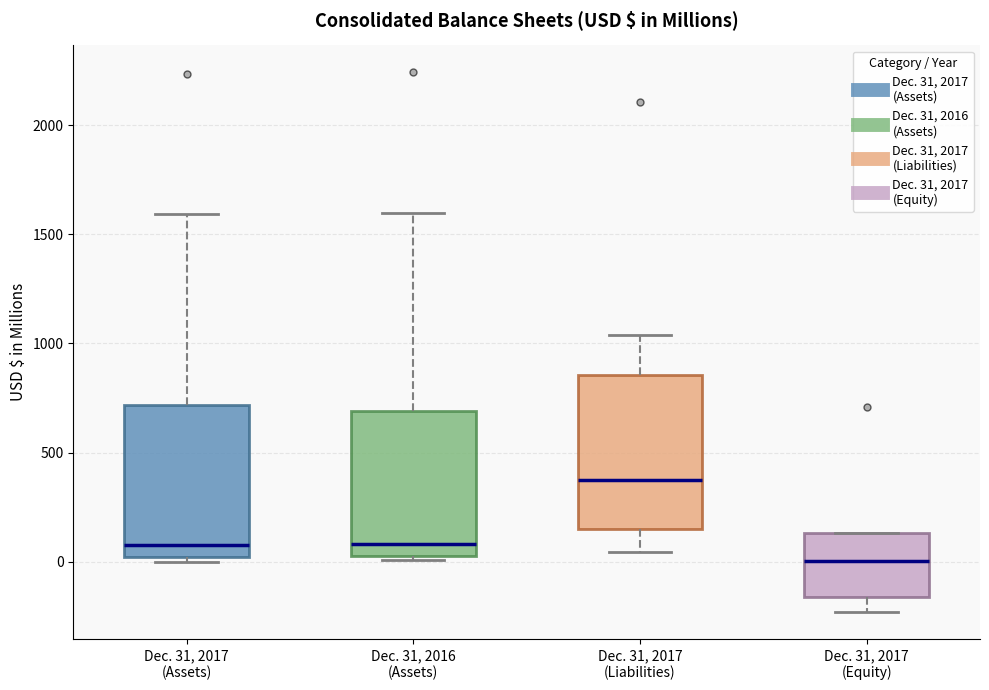

Which box has the highest median line?

Dec. 31, 2017 (Liabilities)